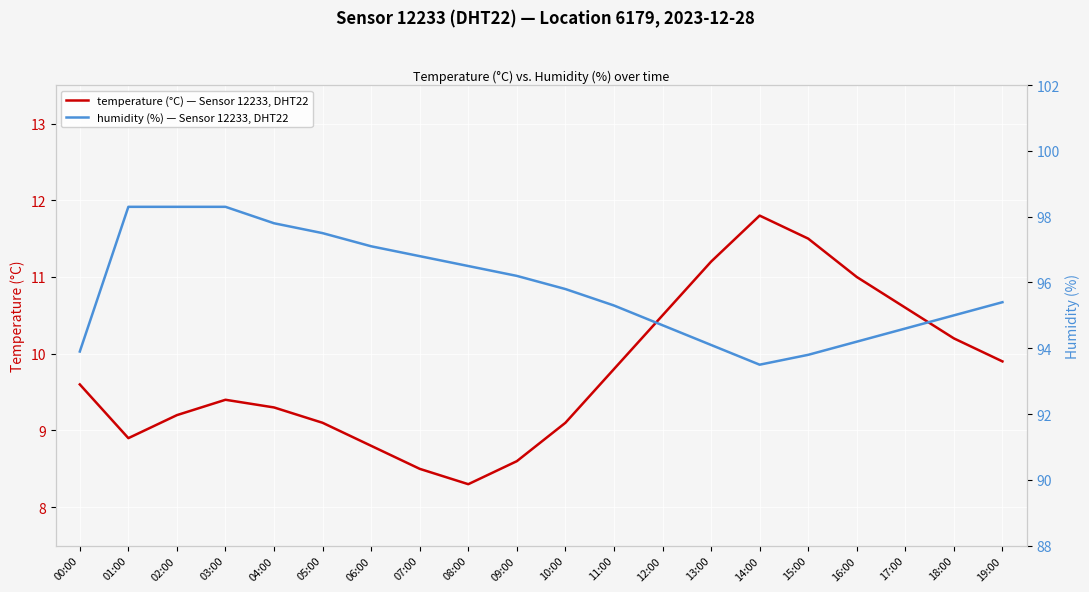

What is the spread (max minus min) of values at 00:00?

84.3